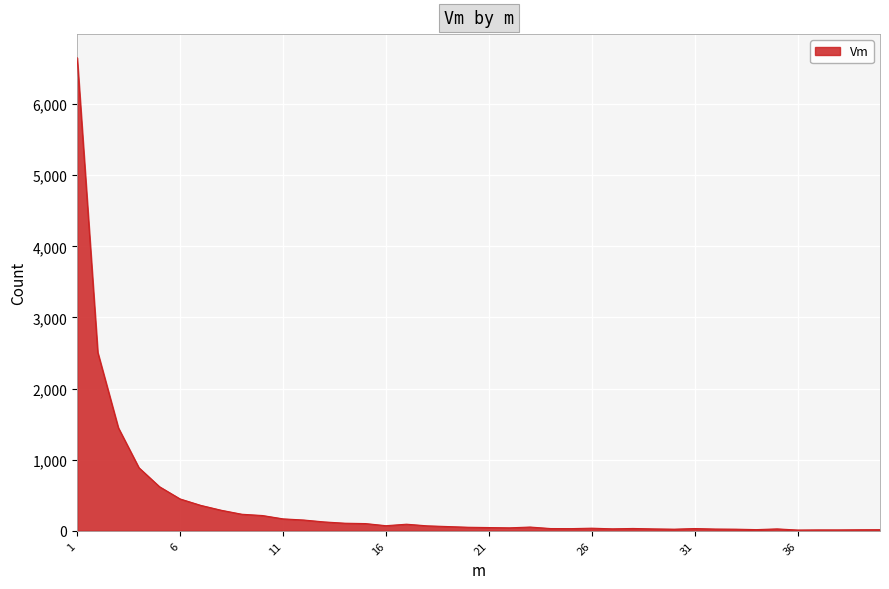

What is the difference between the maximum and minimum values?

6640